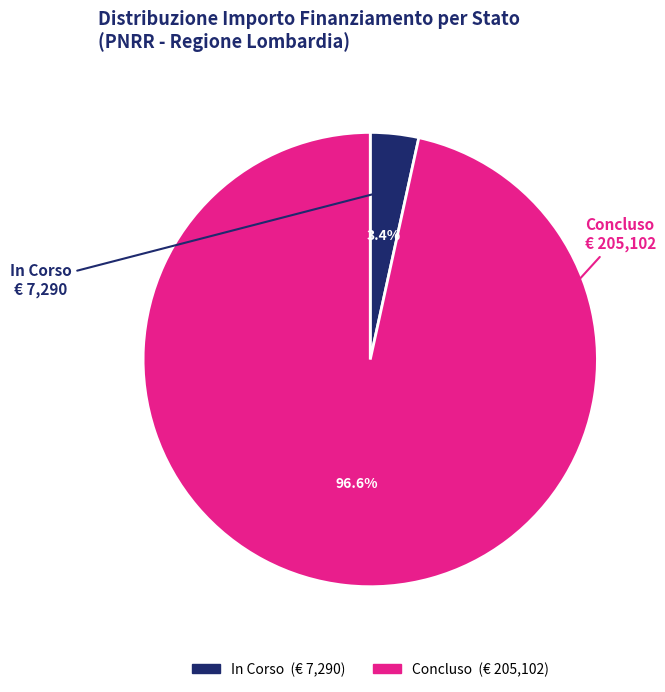

Rank the categories by value from lowest to highest.

In Corso, Concluso